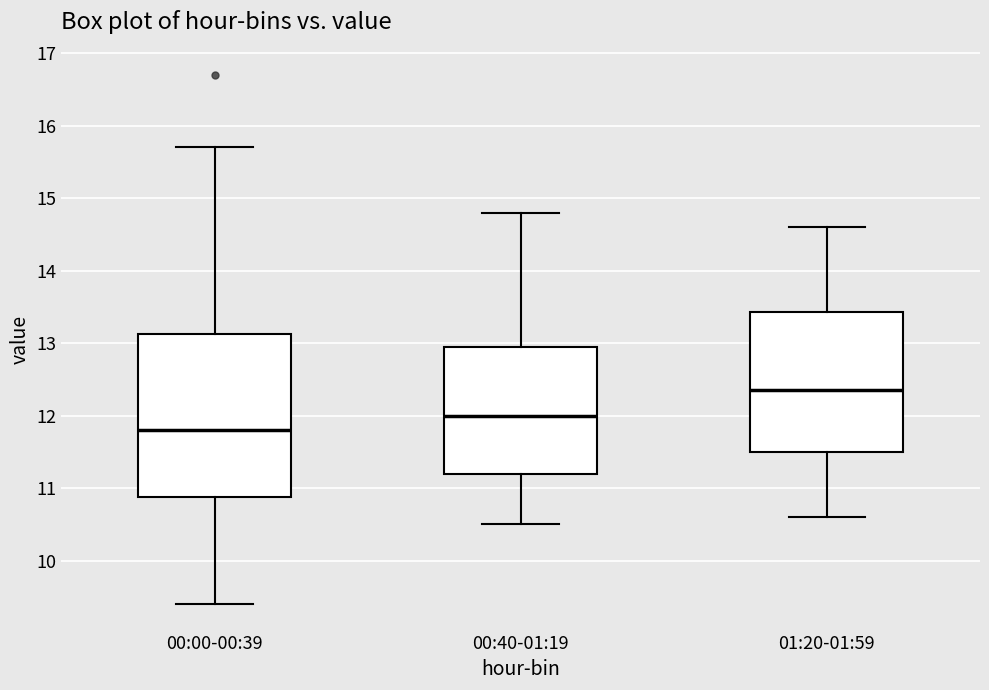

Reading left to right, transcribe this box plot: for each box, give where its median line is, the range the box spans, and where its two whiskers end, as read against the y-axis. The values are not printed on the chart, so give them approximately, as read against the axis.

00:00-00:39: median 11.8, box 10.9 to 13.1, whiskers 9.4 to 15.7
00:40-01:19: median 12.0, box 11.2 to 13.0, whiskers 10.5 to 14.8
01:20-01:59: median 12.4, box 11.5 to 13.4, whiskers 10.6 to 14.6